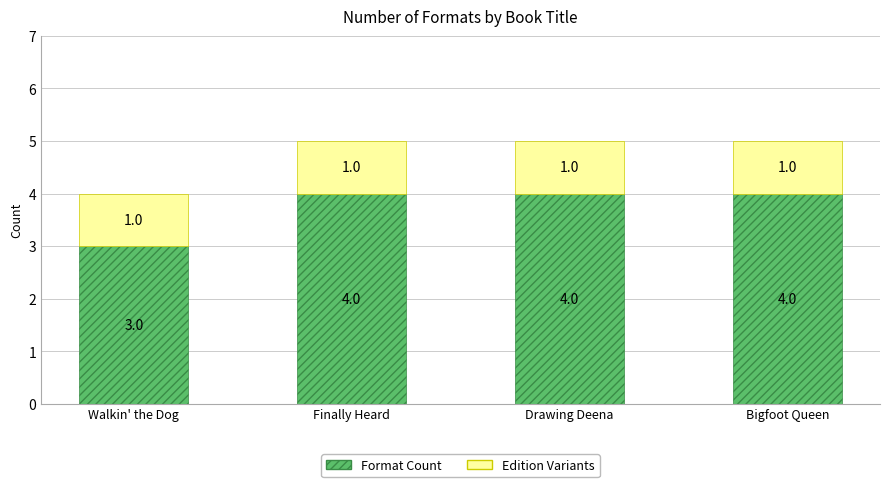

Reading left to right, transcribe the values for Format Count.

3	4	4	4